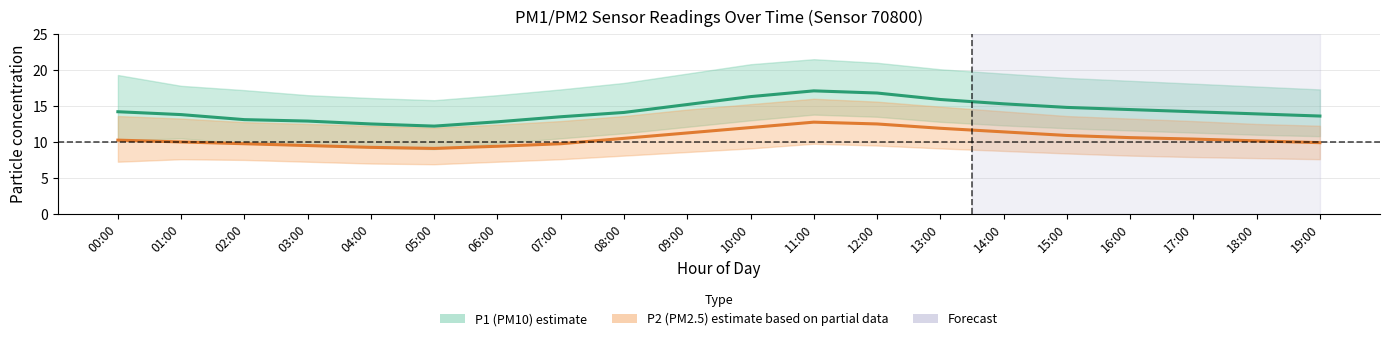

List the labels in order of P2 (PM2.5) estimate value, smallest first.

05:00, 04:00, 06:00, 03:00, 02:00, 07:00, 19:00, 01:00, 18:00, 00:00, 17:00, 08:00, 16:00, 15:00, 09:00, 14:00, 13:00, 10:00, 12:00, 11:00